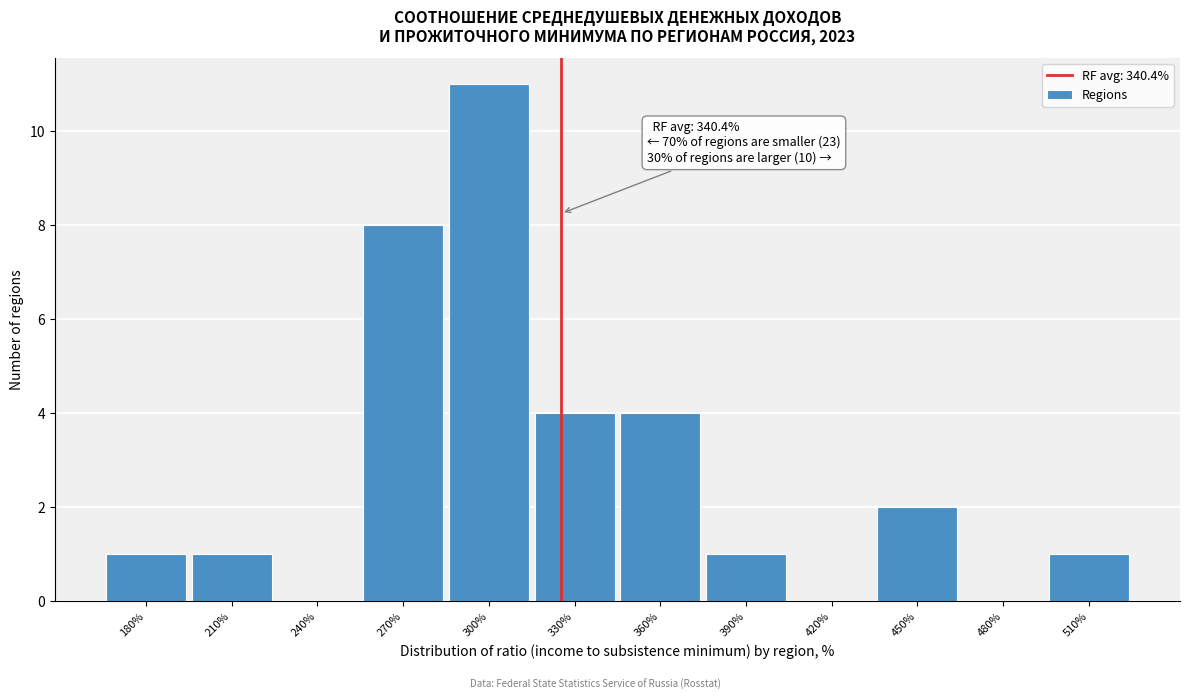

Reading left to right, extract all data points from this chart.

180%=1	210%=1	240%=0	270%=8	300%=11	330%=4	360%=4	390%=1	420%=0	450%=2	480%=0	510%=1